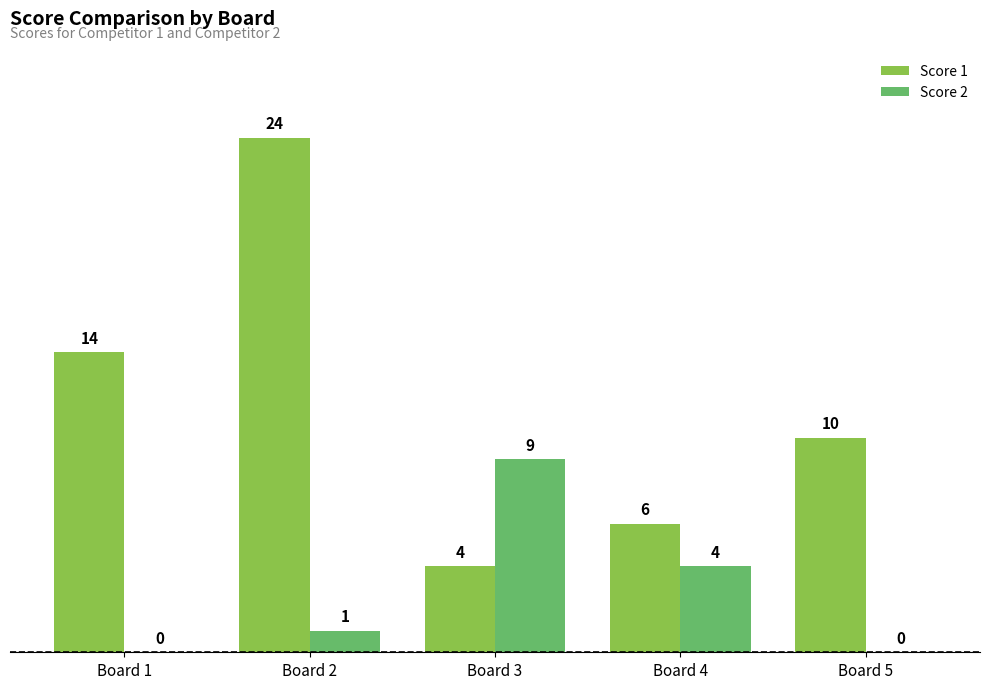

How many groups of bars are there?

5